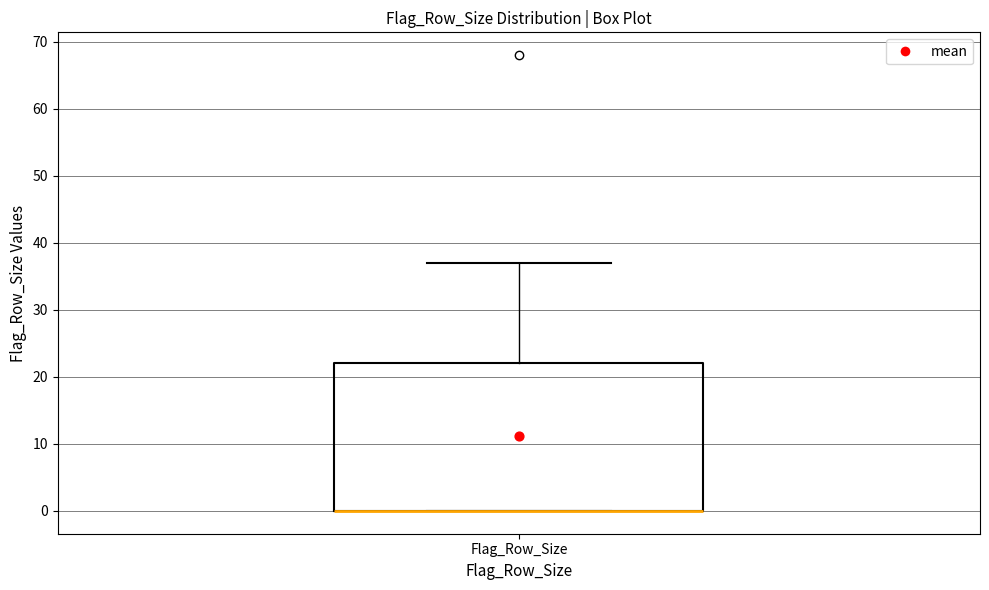

Read this box plot against the y-axis: the position of the median line, the range covered by the box, and the ends of both whiskers. The values are not printed on the chart, so give them approximately, as read against the axis.

median 0 (drawn on the box's lower edge), box 0 to 22, whiskers 0 to 37